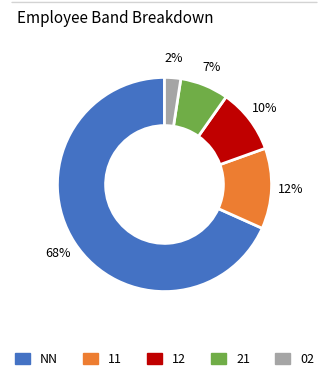

The 12 slice represents 10% of the pie. True or false?

True